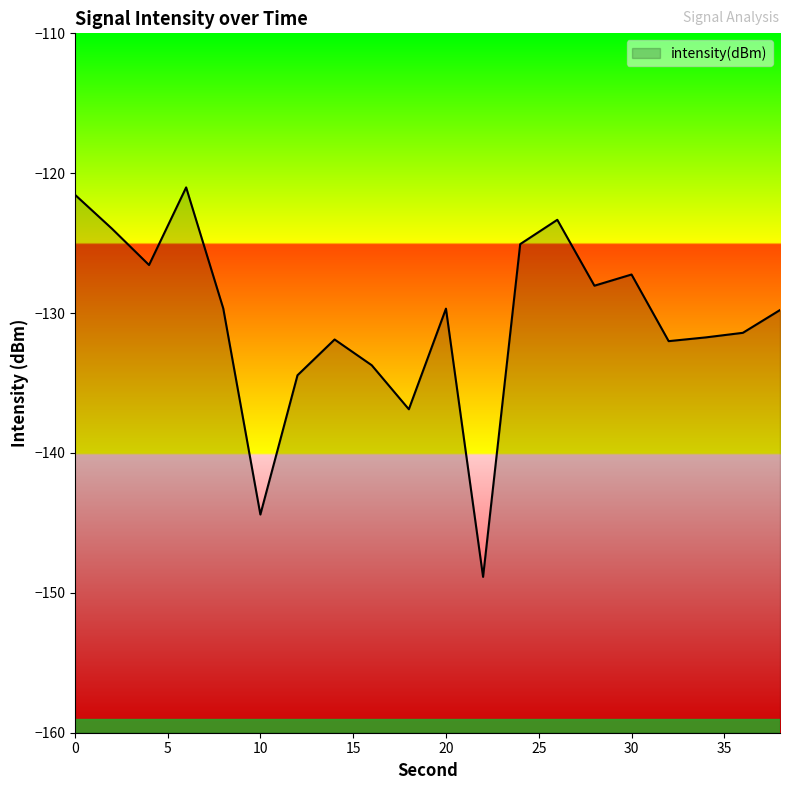

True or false: the data shows -126.6 at 4.

True